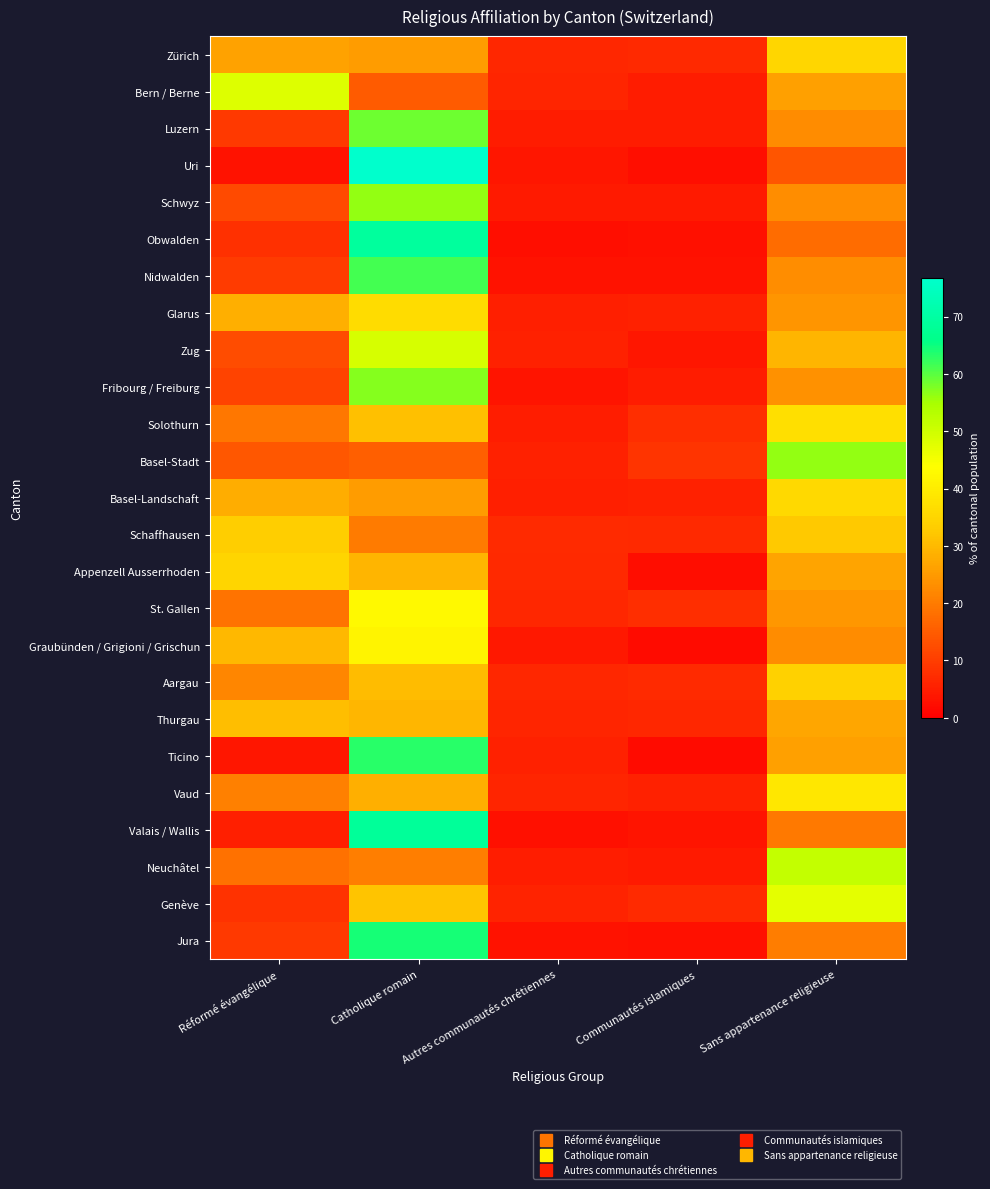

How many series are shown in this chart?

25